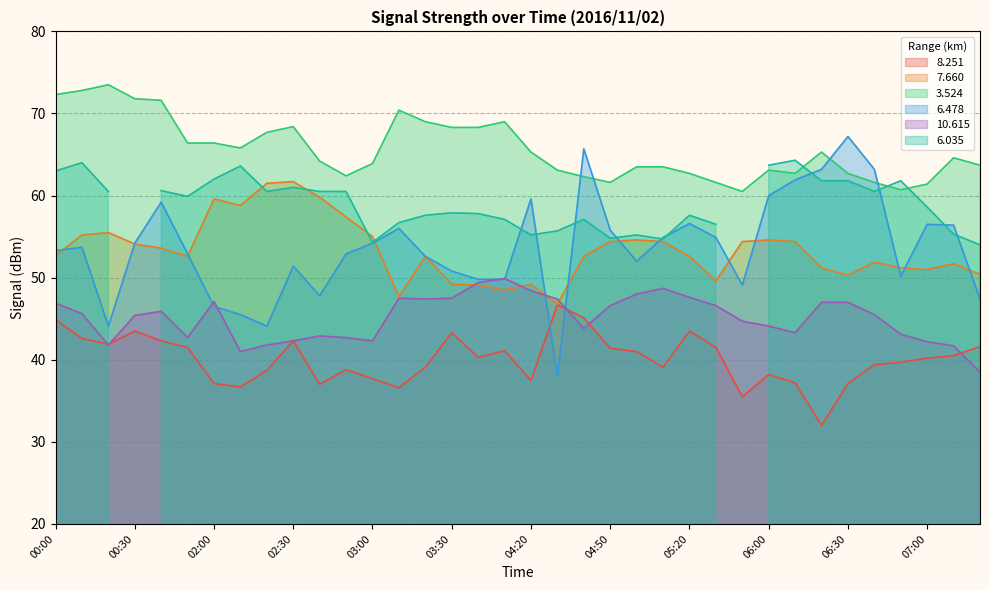

True or false: 7.660 and 3.524 cross at least once.

False